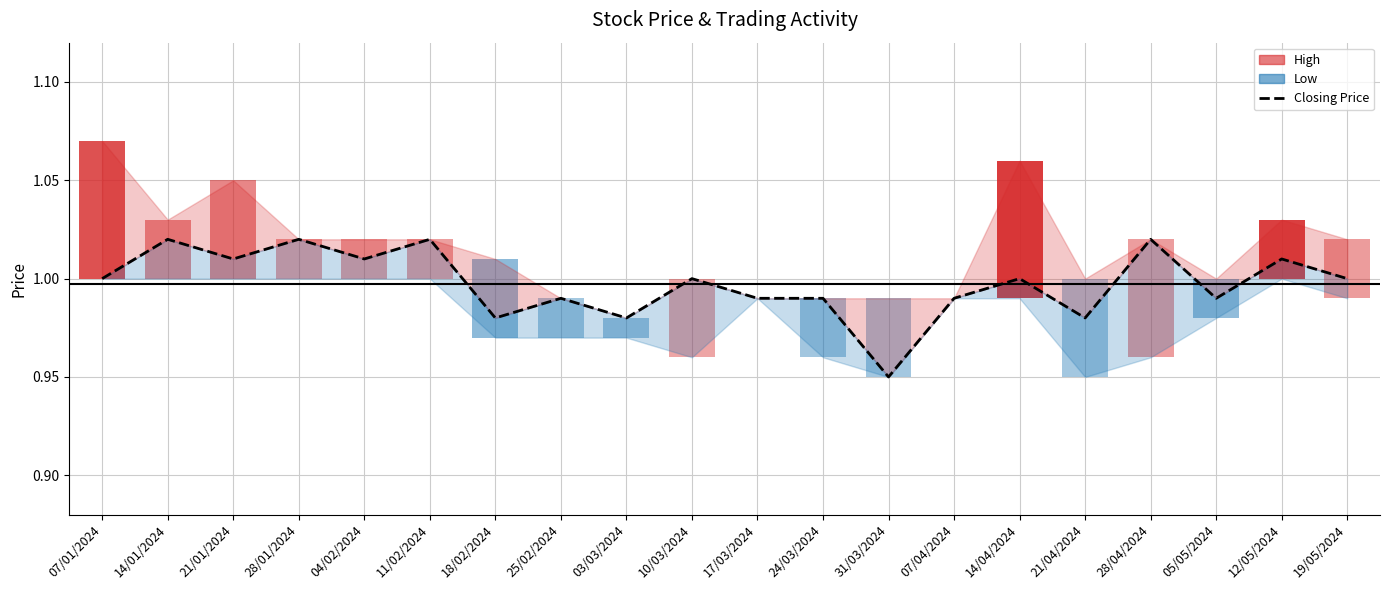

How many points are lower than both their immediate neighbors (excluding endpoints)?

7